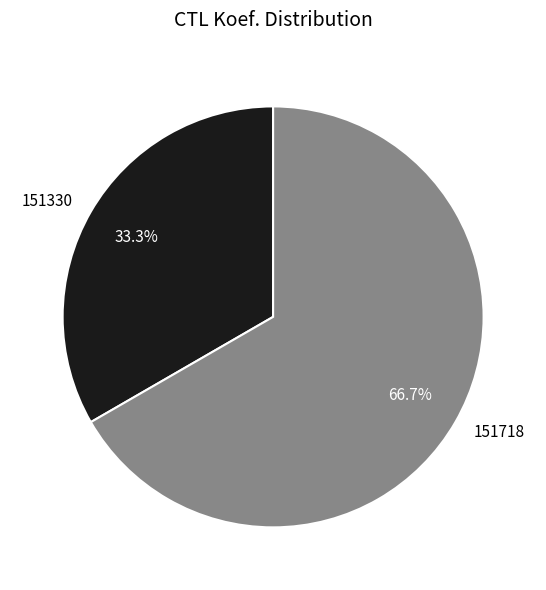

Rank the categories by value from highest to lowest.

151718, 151330